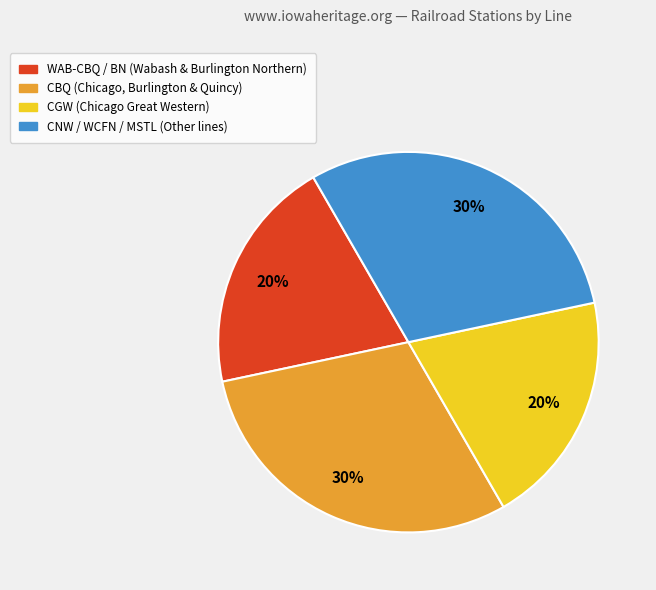

To the nearest percent, what is the difference between the largest and smallest slice percentages?

10%